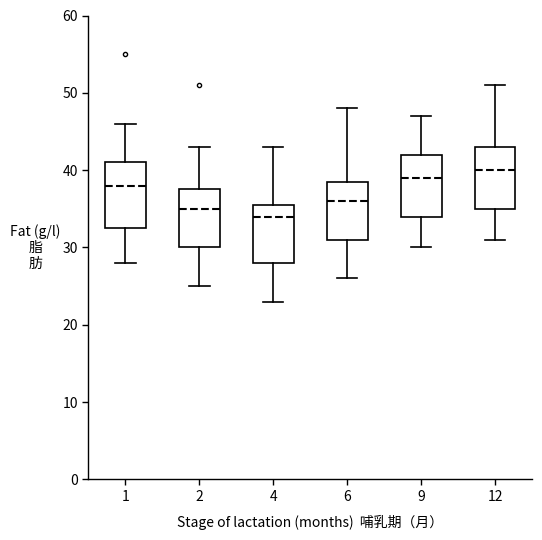

Reading left to right, transcribe this box plot: for each box, give where its median line is, the range the box spans, and where its two whiskers end, as read against the y-axis. The values are not printed on the chart, so give them approximately, as read against the axis.

1: median 38, box 33 to 41, whiskers 28 to 46
2: median 35, box 30 to 38, whiskers 25 to 43
4: median 34, box 28 to 36, whiskers 23 to 43
6: median 36, box 31 to 39, whiskers 26 to 48
9: median 39, box 34 to 42, whiskers 30 to 47
12: median 40, box 35 to 43, whiskers 31 to 51